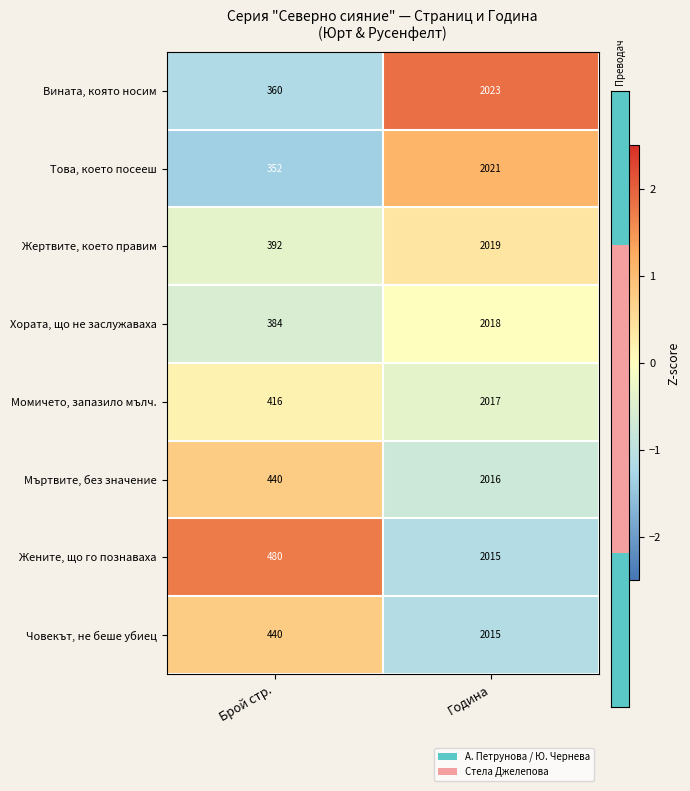

At which category is the sum across all series the highest?

Година